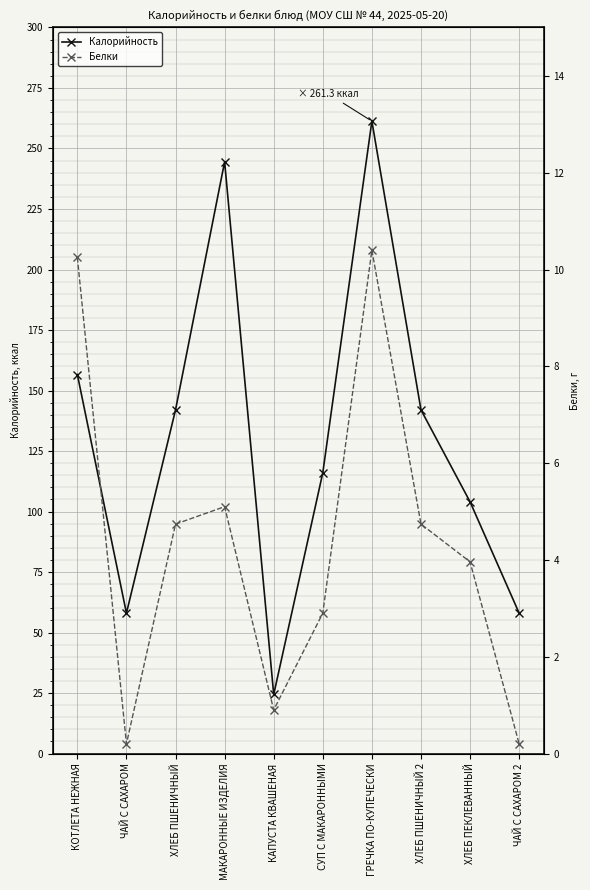

The Белки series shows 4.7 at ХЛЕБ ПШЕНИЧНЫЙ 2. True or false?

True